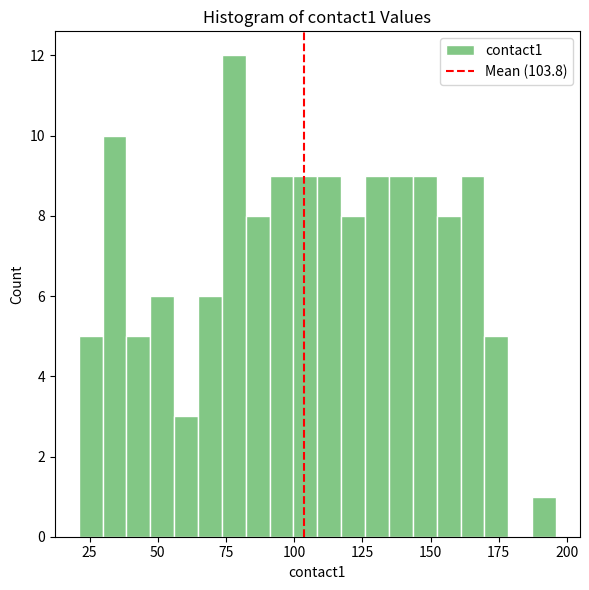

Read against the x-axis, roughly where is the centre of the tallest bar?

80